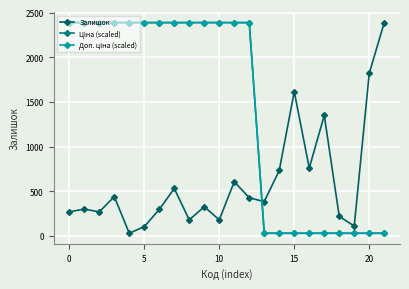

What is the value of the Залишок point at the 18th from the left?

1349.0